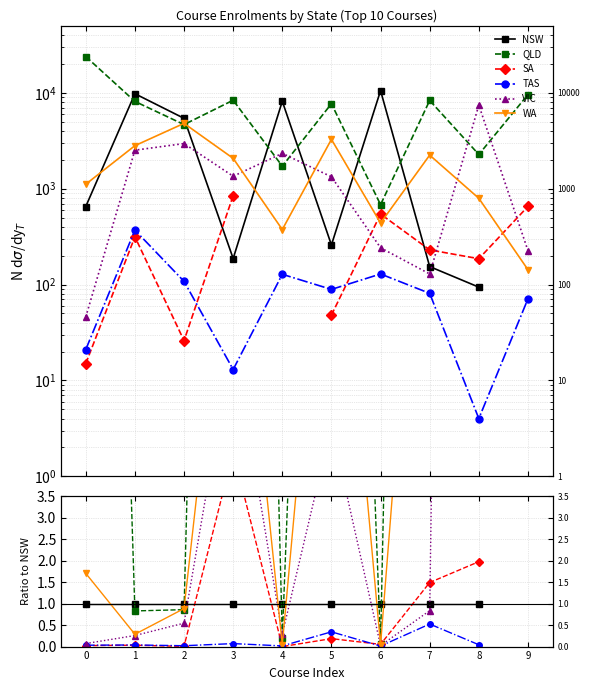

Does the chart have visible grid lines?

Yes